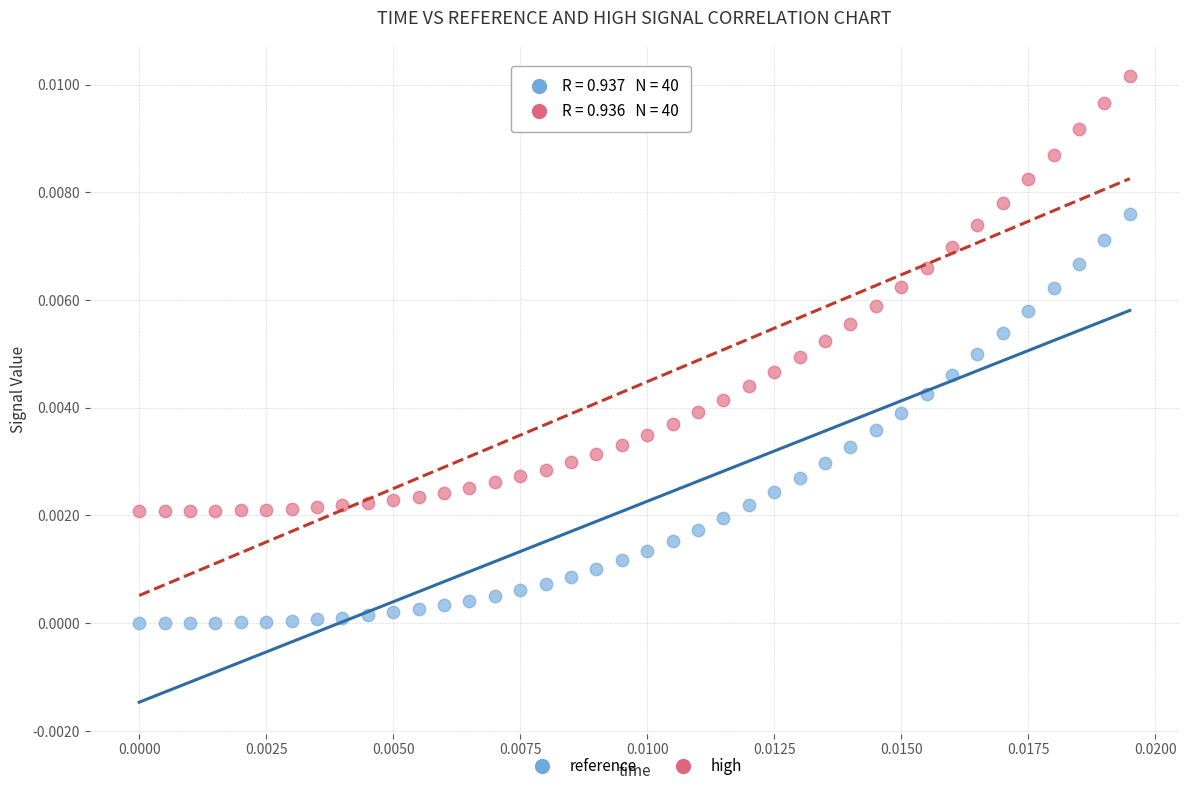

What are all the series names shown in the legend?

reference, high